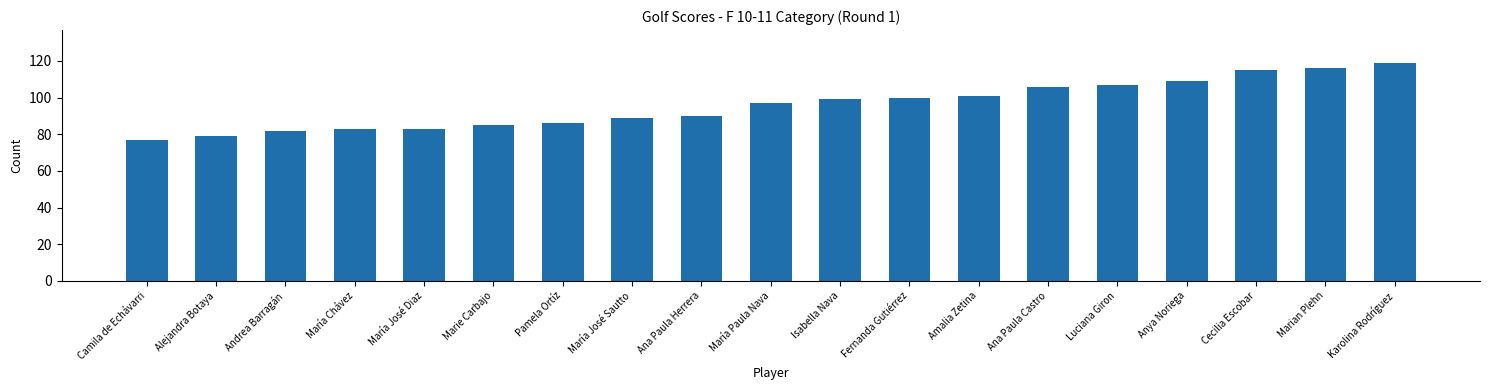

What is the label of the 16th bar from the right?

María Chávez